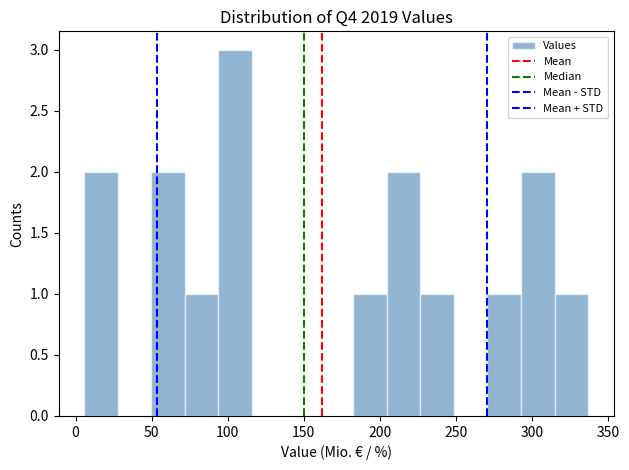

Reading left to right, list every bar in this chart as the range it spans on the x-axis followed by its height. Neither the bar edges nor the heights are printed on the chart, so give them approximately, as read against the axes.

5 to 30: 2
30 to 50: 0
50 to 70: 2
70 to 95: 1
95 to 115: 3
115 to 140: 0
140 to 160: 0
160 to 180: 0
180 to 205: 1
205 to 225: 2
225 to 250: 1
250 to 270: 0
270 to 295: 1
295 to 315: 2
315 to 335: 1